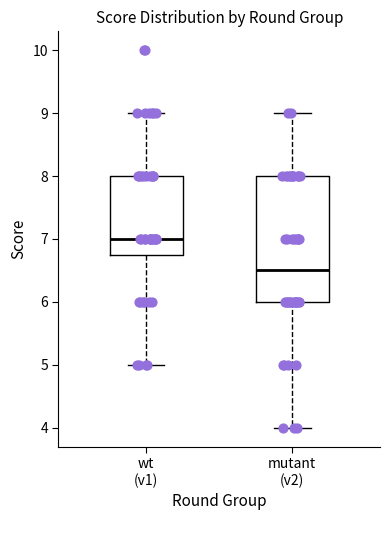

Which box has the lowest median line?

mutant (v2)